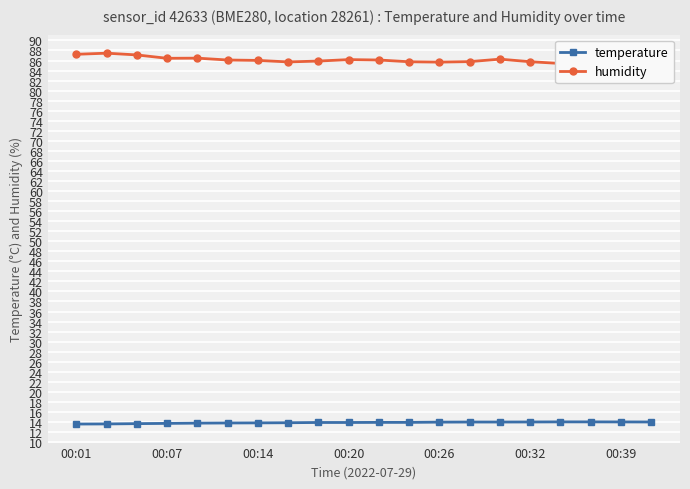

Reading left to right, what are all the values shown in this chart?

temperature: 13.6	13.6	13.7	13.7	13.8	13.8	13.8	13.8	13.9	13.9	13.9	13.9	14.0	14.0	14.0	14.0	14.0	14.0	14.0	14.0
humidity: 87.2	87.5	87.1	86.4	86.5	86.1	86.0	85.7	85.9	86.2	86.1	85.8	85.7	85.8	86.3	85.8	85.4	85.4	86.0	86.1